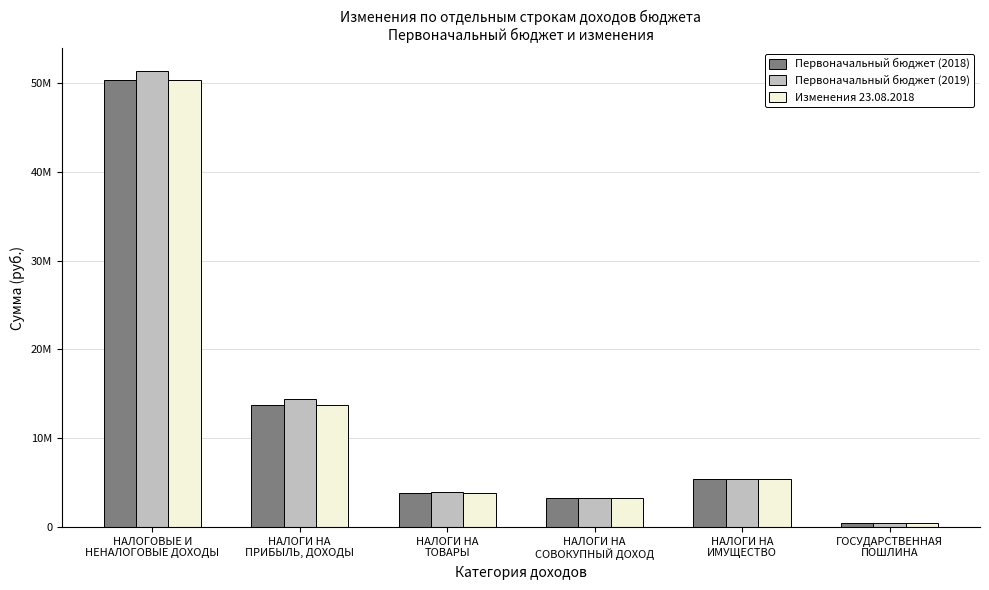

Are the bars grouped side by side (vs. stacked)?

Yes